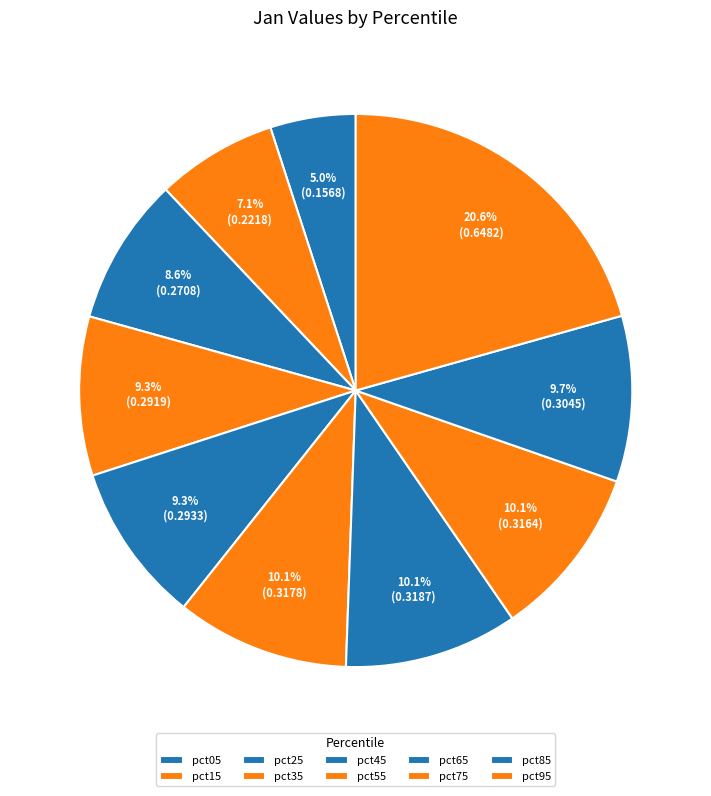

How many segments does this pie chart have?

10